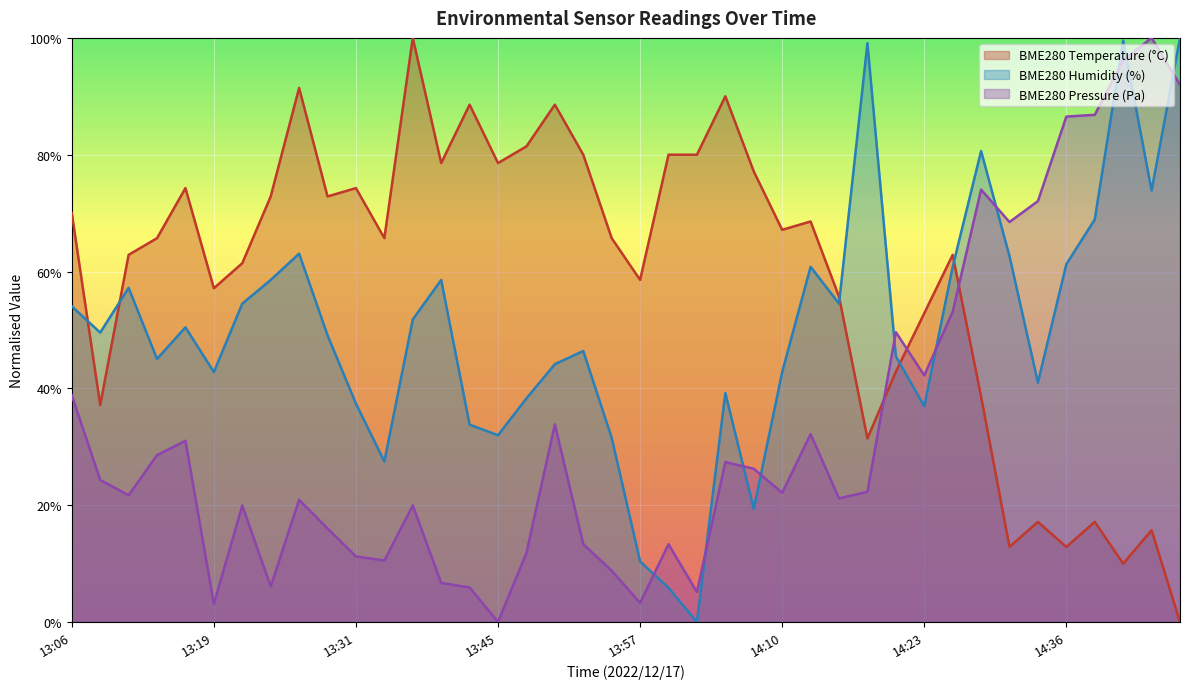

Which series has the widest spread of values?

BME280_temperature